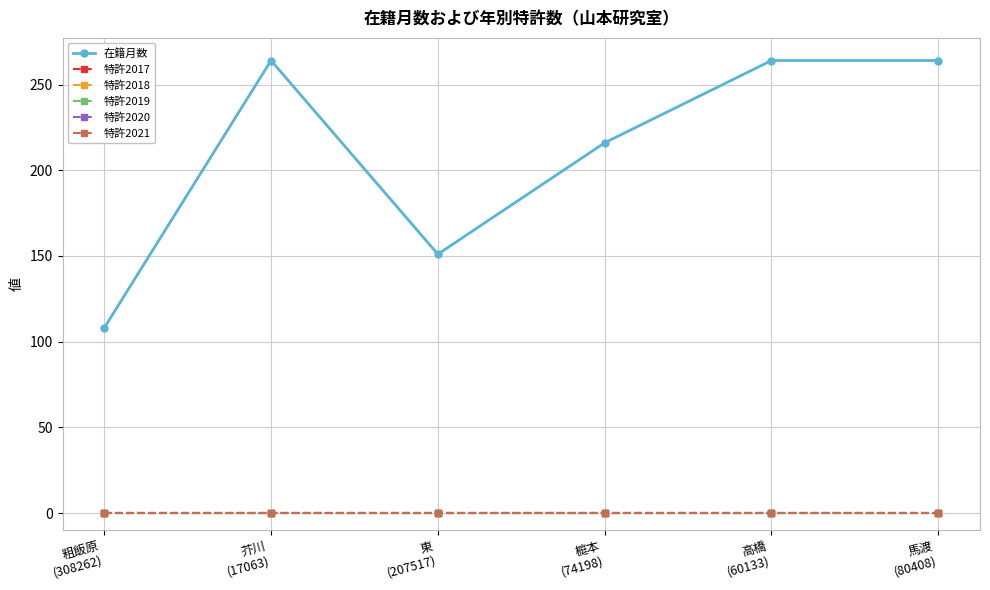

Which series has the largest range (max minus min)?

在籍月数